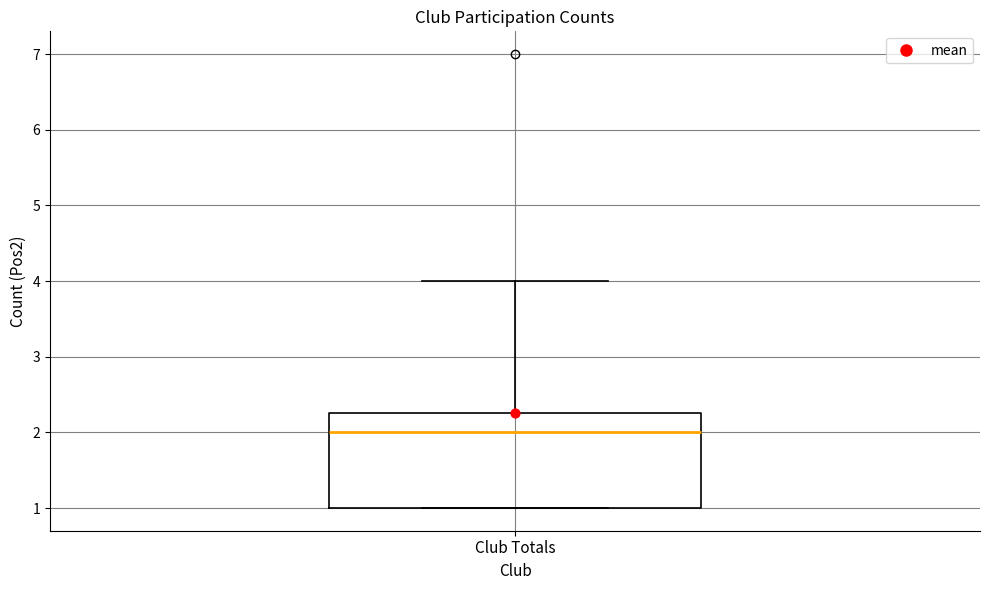

Read this box plot against the y-axis: the position of the median line, the range covered by the box, and the ends of both whiskers. The values are not printed on the chart, so give them approximately, as read against the axis.

median 2.0, box 1.0 to 2.3, whiskers 1.0 to 4.0